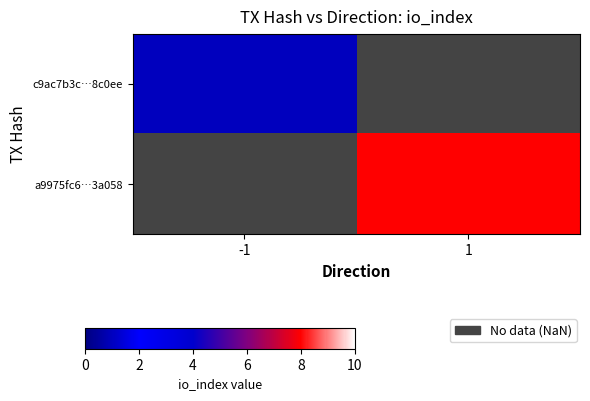

Read the a9975fc6…3a058 value at 1.

8.0